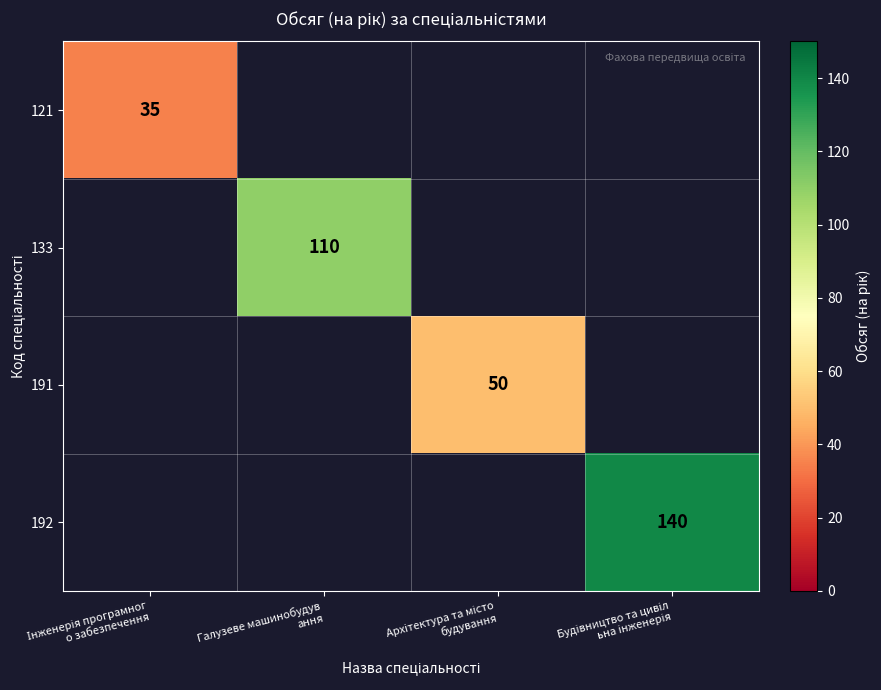

Which series has the largest range (max minus min)?

121